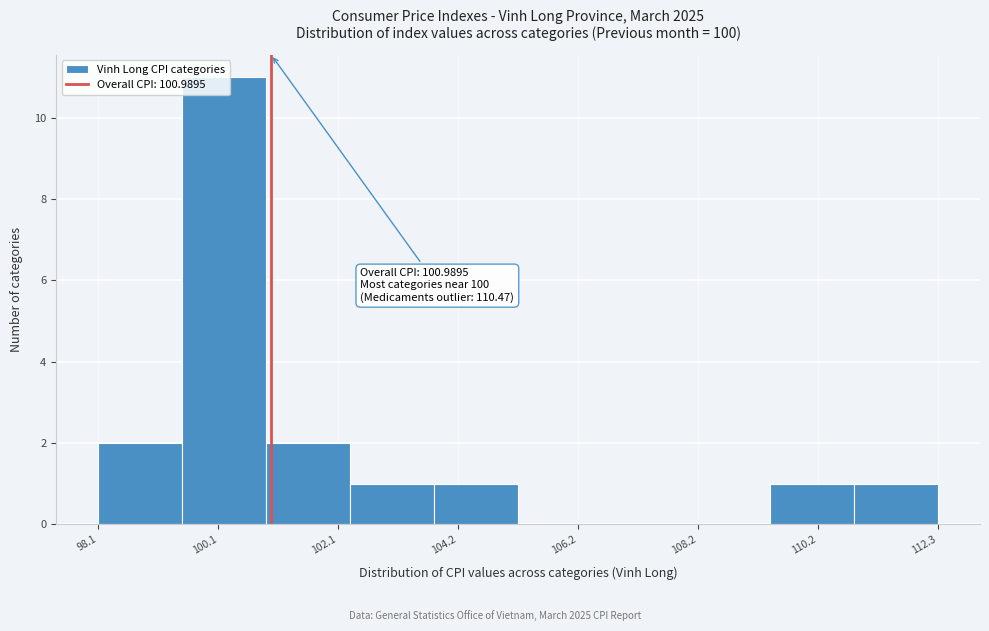

Around what value on the x-axis is the tallest bar? Give the approximate position of its centre, as read against the axis.

100.0